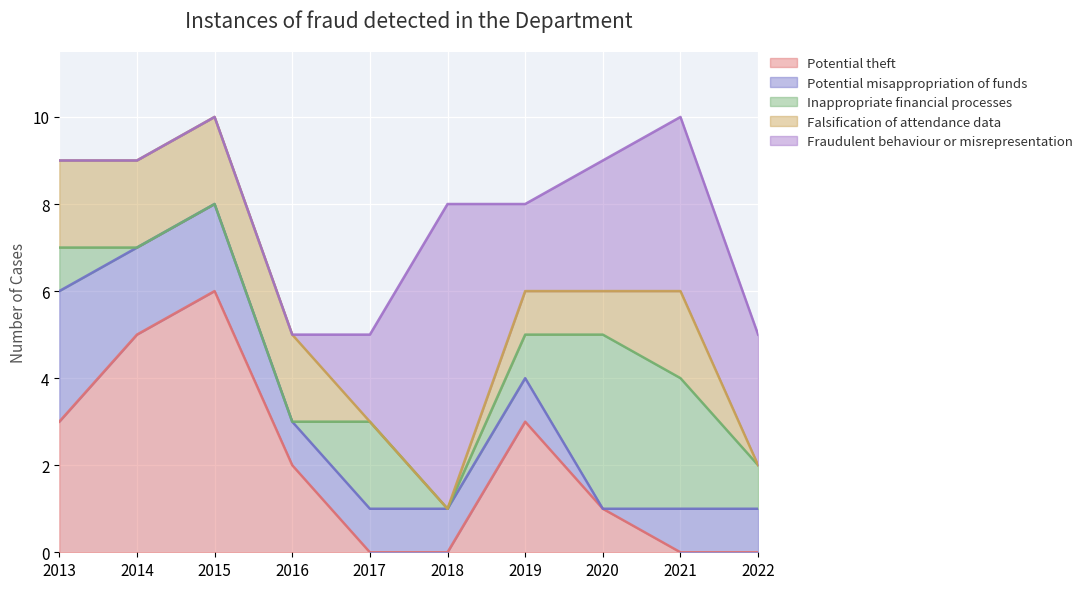

How many lines are shown in the chart?

5